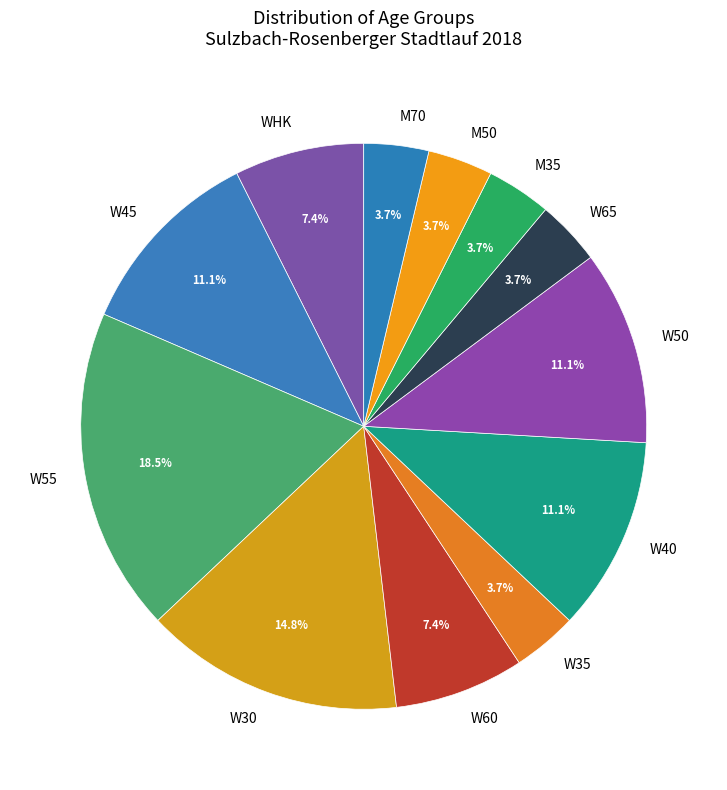

What is the total percentage of W55 and W40?

29.6%